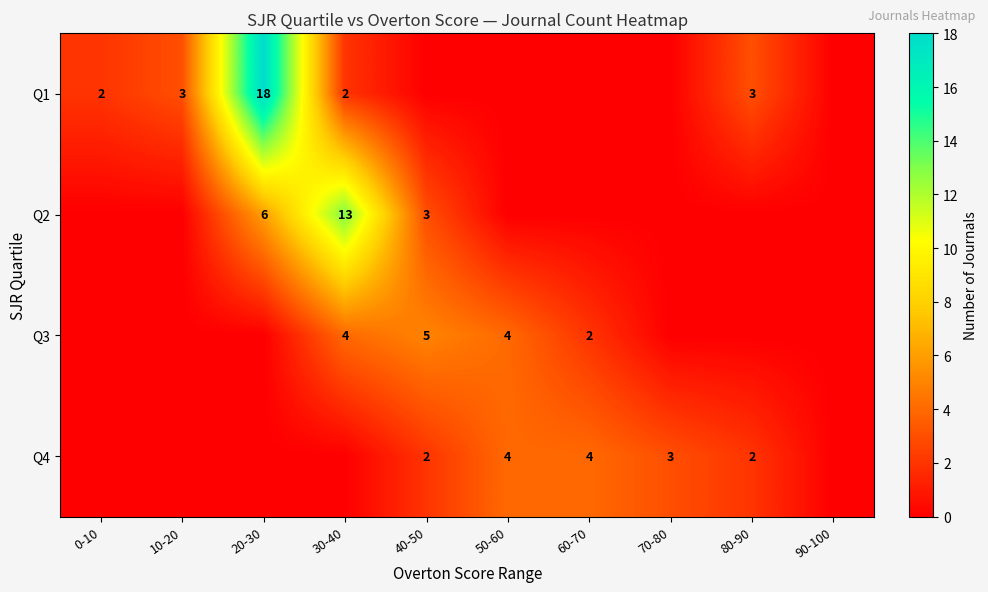

The Q4 series shows 4 at 60-70. True or false?

True